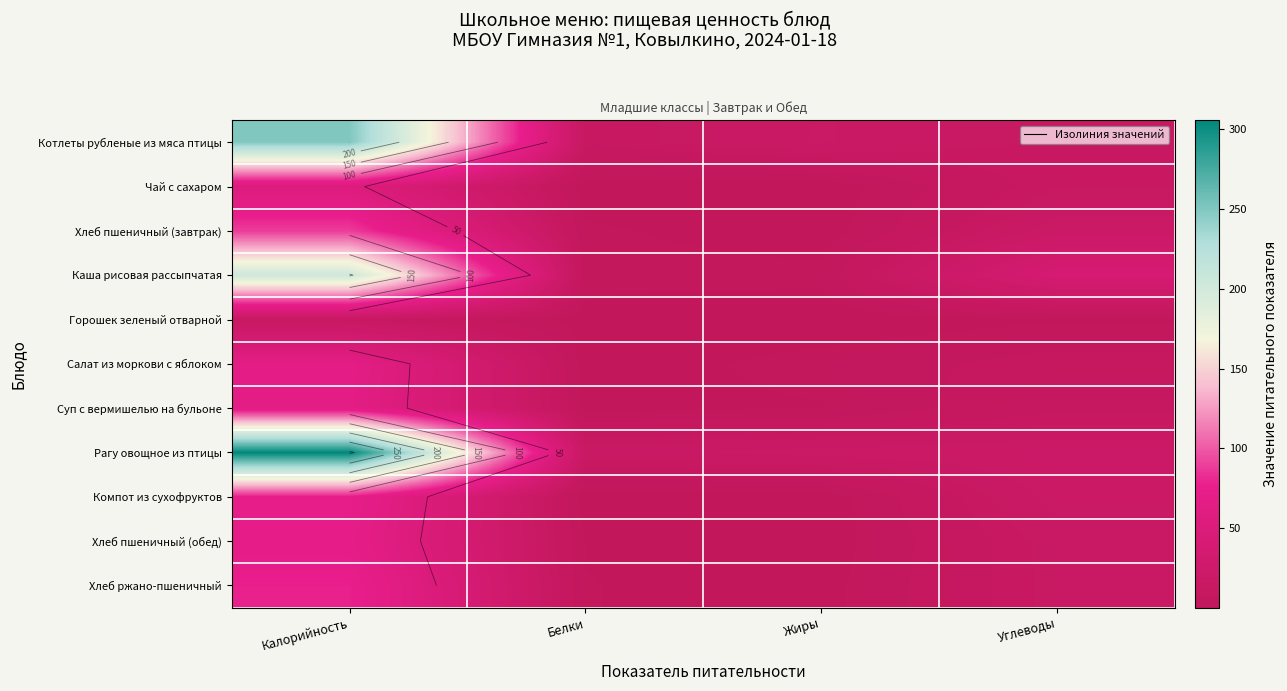

What is the difference between the highest and lowest values at Белки?

15.3